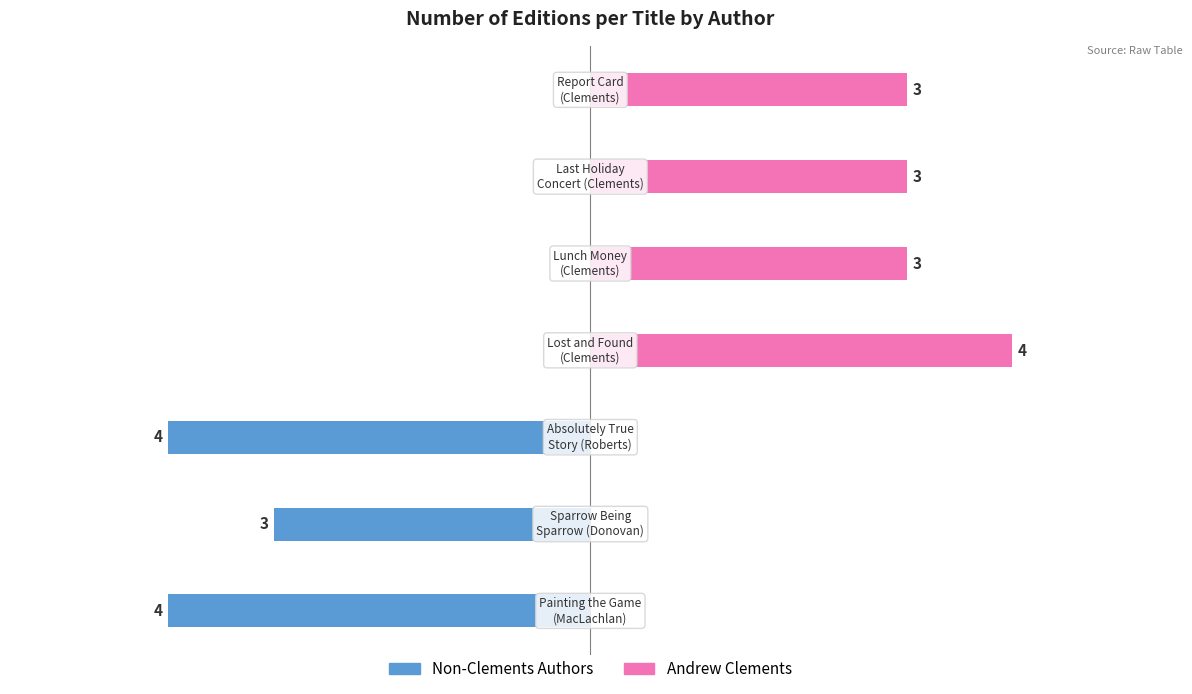

Which series has the largest total across all categories?

Andrew Clements